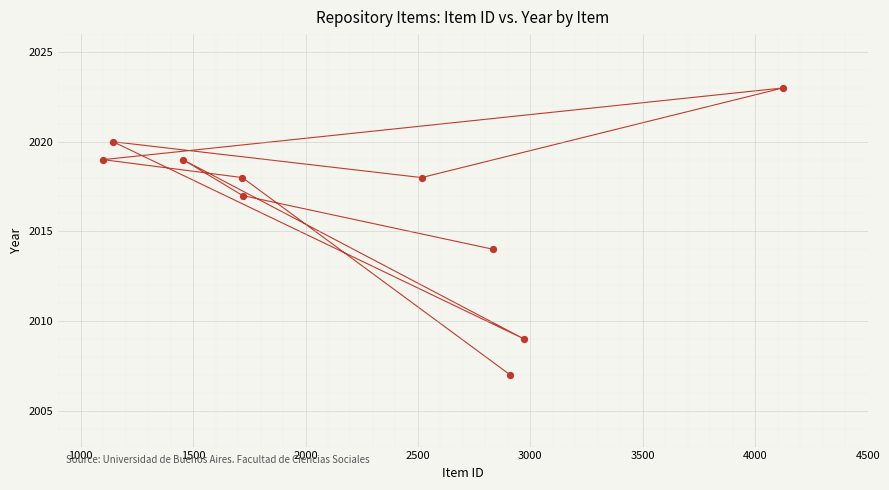

What is the range of X values (max minus min)?

3024